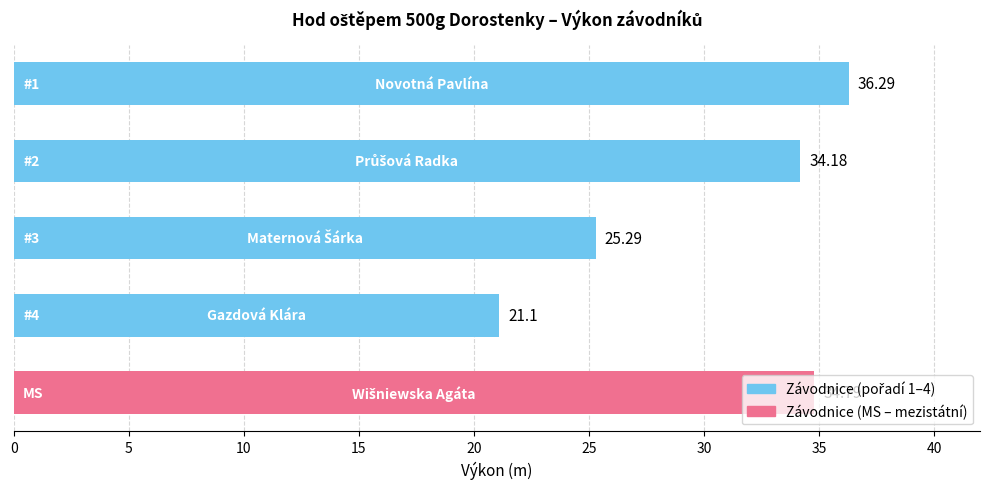

Are the bars horizontal?

Yes